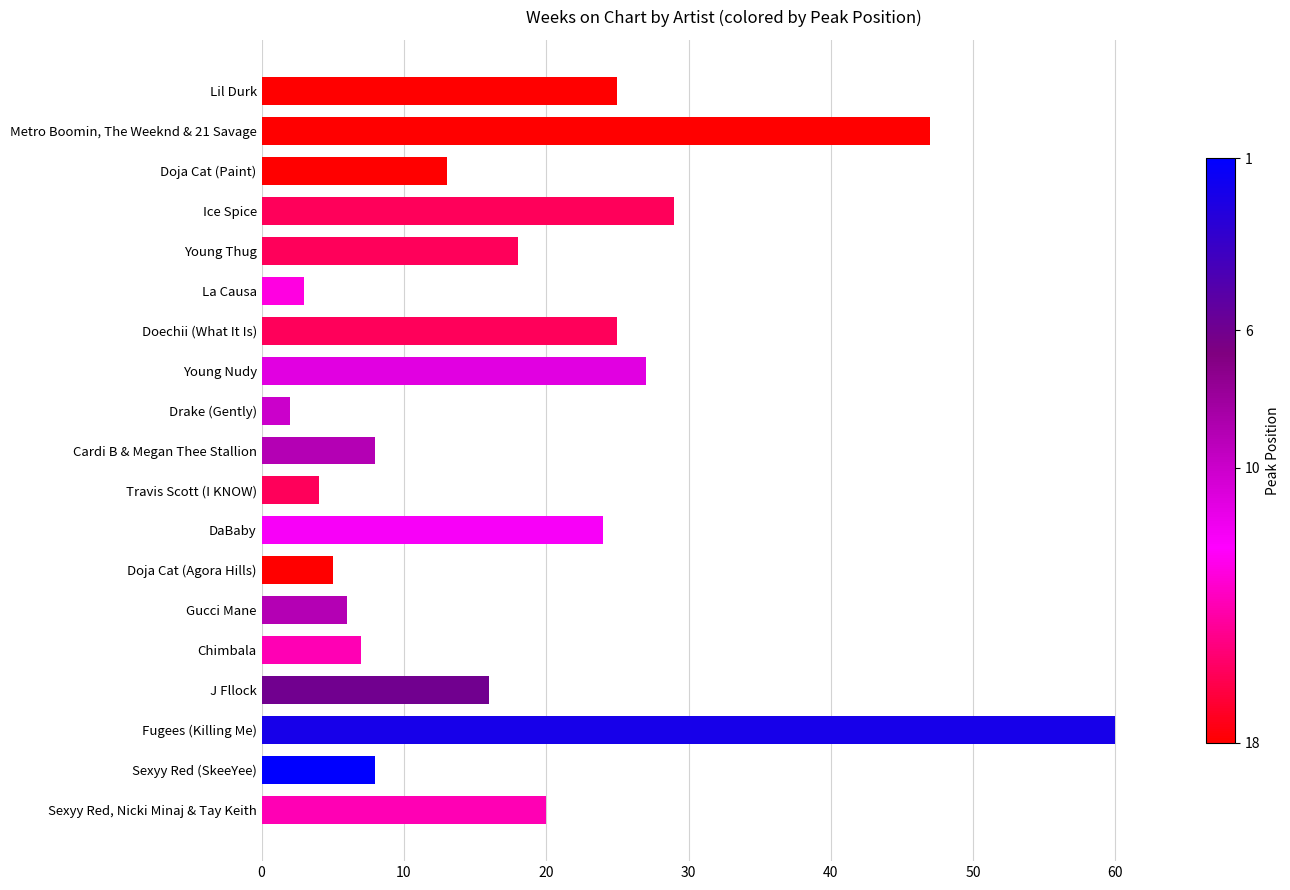

Reading bottom to top, what are all the values shown in this chart?

Sexyy Red, Nicki Minaj & Tay Keith=20	Sexyy Red (SkeeYee)=8	Fugees (Killing Me)=60	J Fllock=16	Chimbala=7	Gucci Mane=6	Doja Cat (Agora Hills)=5	DaBaby=24	Travis Scott (I KNOW)=4	Cardi B & Megan Thee Stallion=8	Drake (Gently)=2	Young Nudy=27	Doechii (What It Is)=25	La Causa=3	Young Thug=18	Ice Spice=29	Doja Cat (Paint)=13	Metro Boomin, The Weeknd & 21 Savage=47	Lil Durk=25